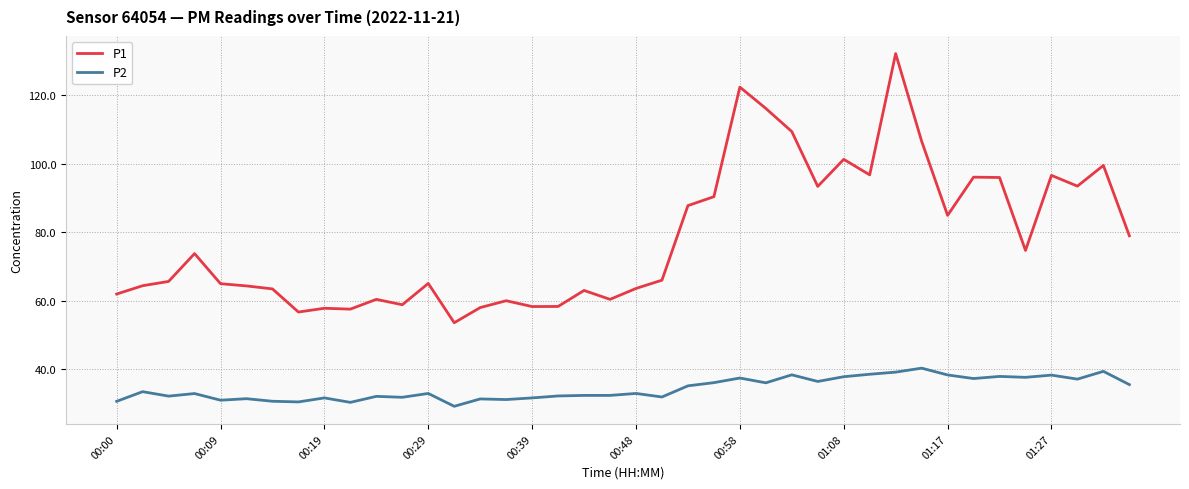

True or false: P2 and P1 cross at least once.

False